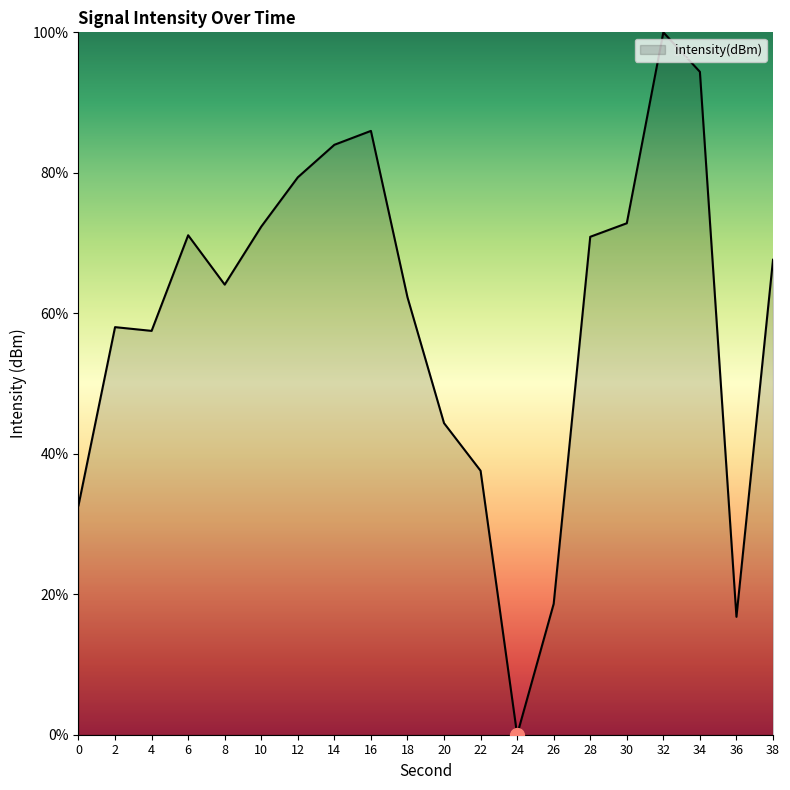

True or false: there are more than 2 points higher than both neighbors.

True